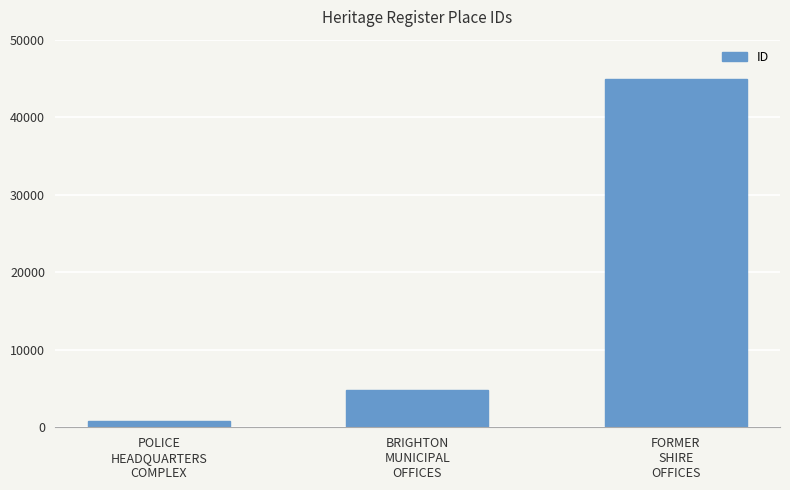

Rank the categories by value from lowest to highest.

POLICE
HEADQUARTERS
COMPLEX, BRIGHTON
MUNICIPAL
OFFICES, FORMER
SHIRE
OFFICES